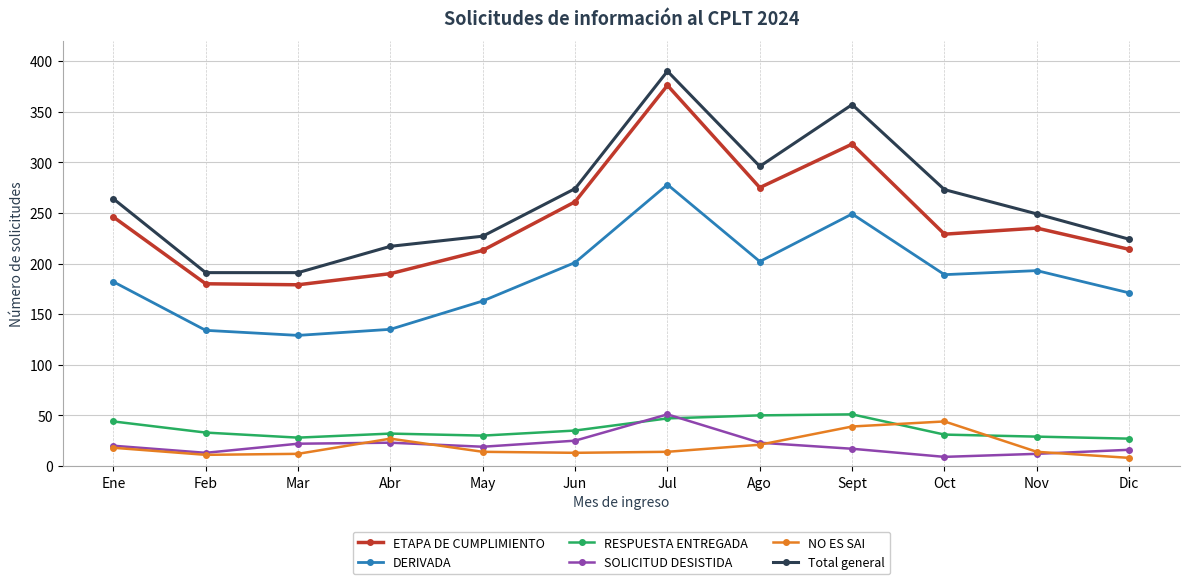

Where is the first local maximum for NO ES SAI?

Abr